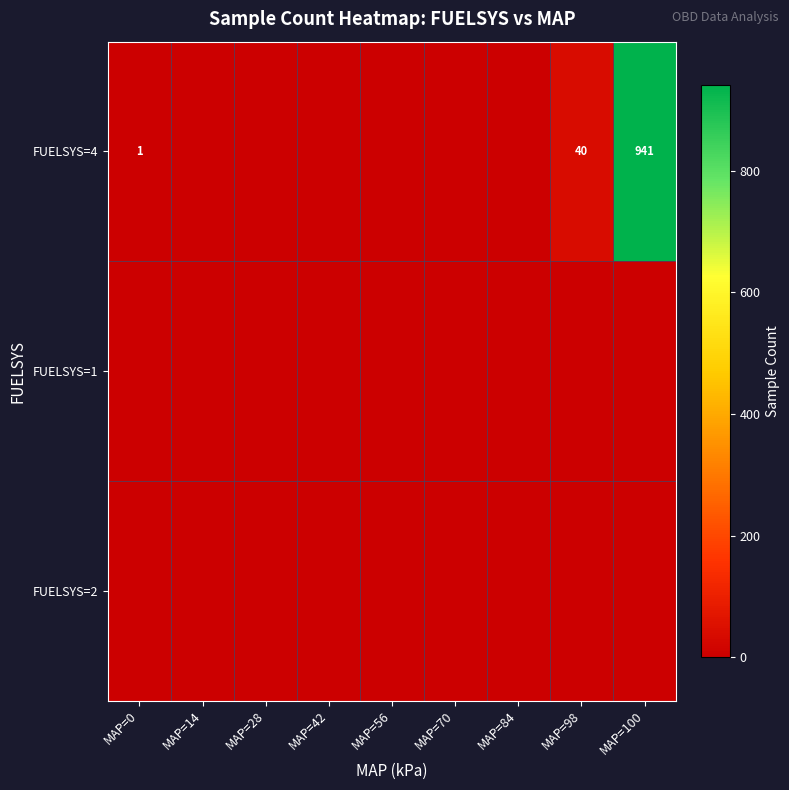

Which label corresponds to the smallest value in the chart?

MAP=14